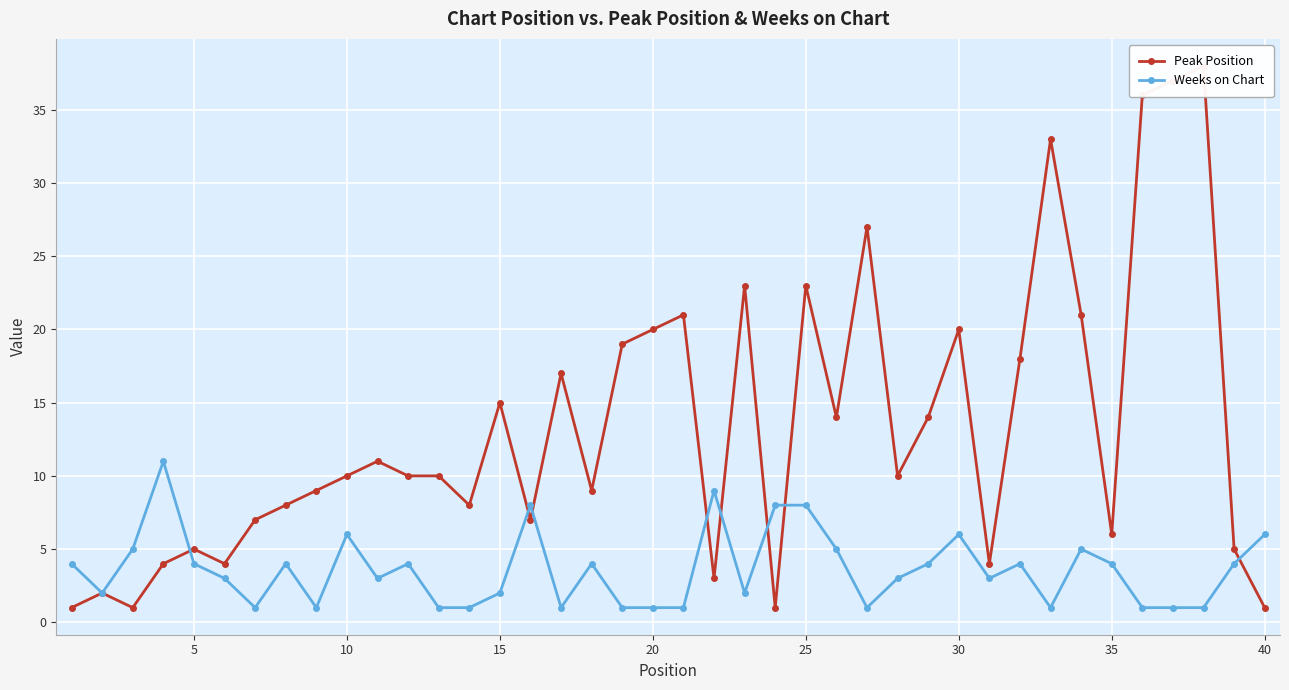

What is the maximum value shown in the chart?

38